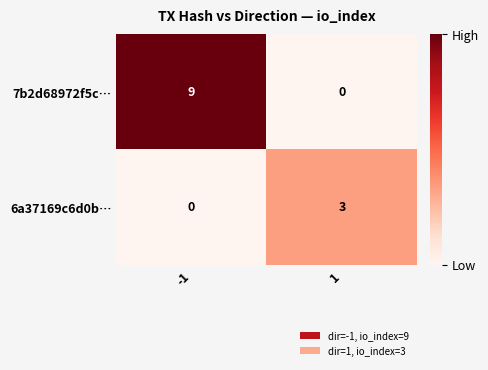

What is the total value across all series at -1?

9